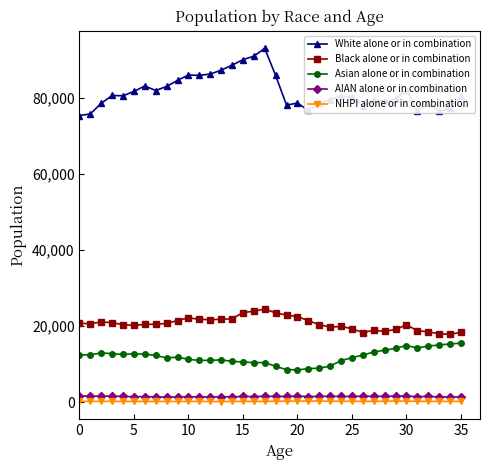

What is the value of the AIAN alone or in combination point at the 21st from the left?

1611